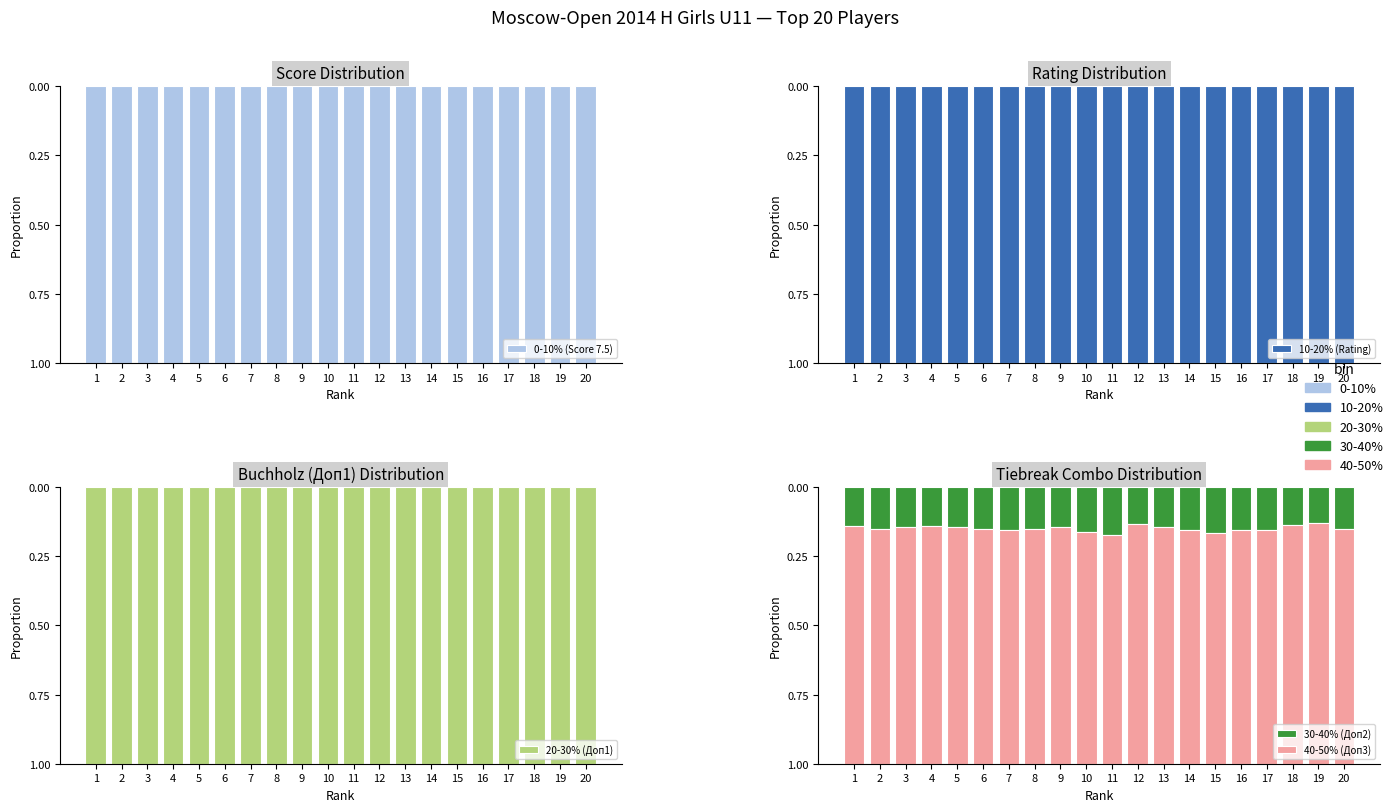

What is the value of the 0-10% (Score 7.5) bar at the 10th from the left?

1.0